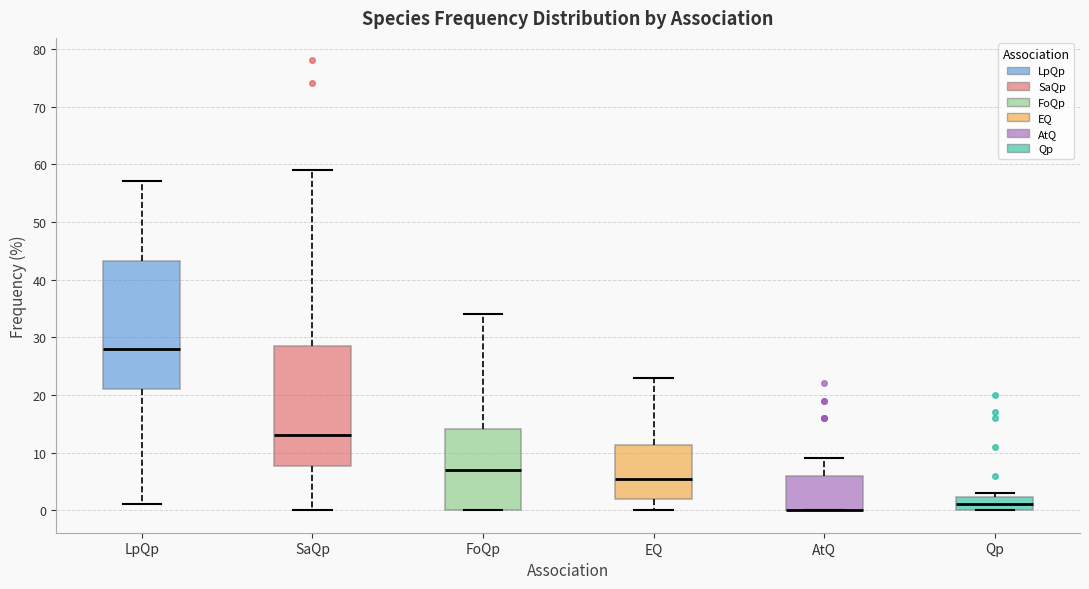

Reading left to right, read every box against the y-axis: the position of its median line, the range the box covers, and the ends of its whiskers. The values are not printed on the chart, so give them approximately, as read against the axis.

LpQp: median 28, box 21 to 43, whiskers 1 to 57
SaQp: median 13, box 8 to 29, whiskers 0 to 59
FoQp: median 7, box 0 to 14, whiskers 0 to 34
EQ: median 6, box 2 to 11, whiskers 0 to 23
AtQ: median 0 (drawn on the box's lower edge), box 0 to 6, whiskers 0 to 9
Qp: median 1, box 0 to 2, whiskers 0 to 3